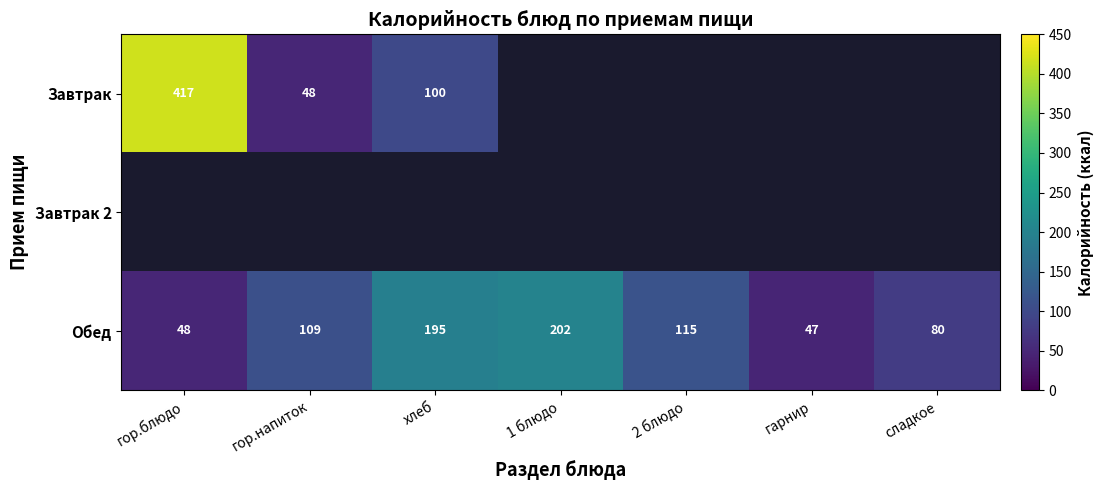

True or false: Завтрак has a value of 417 at гор.блюдо.

True